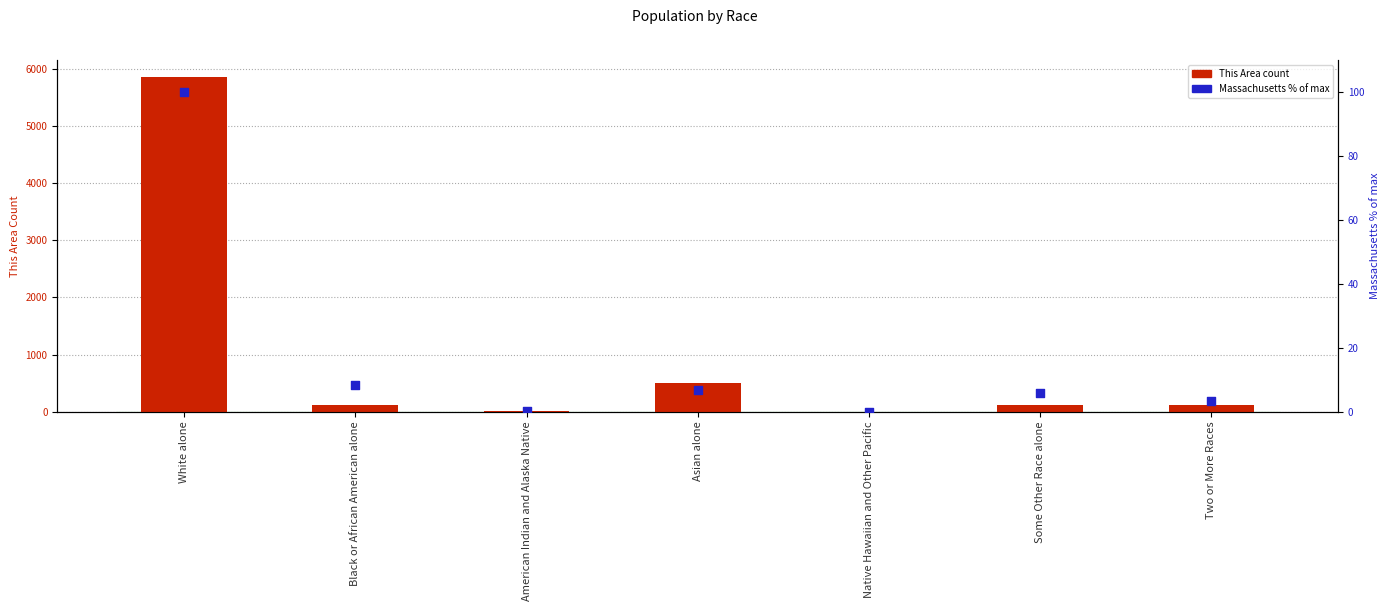

What are all the series names shown in the legend?

This Area (count), Massachusetts % of max